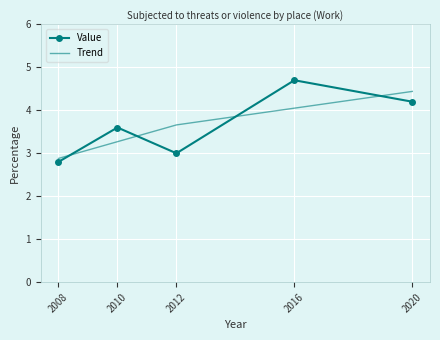

What is the approximate value of Trend at 2020?

4.4